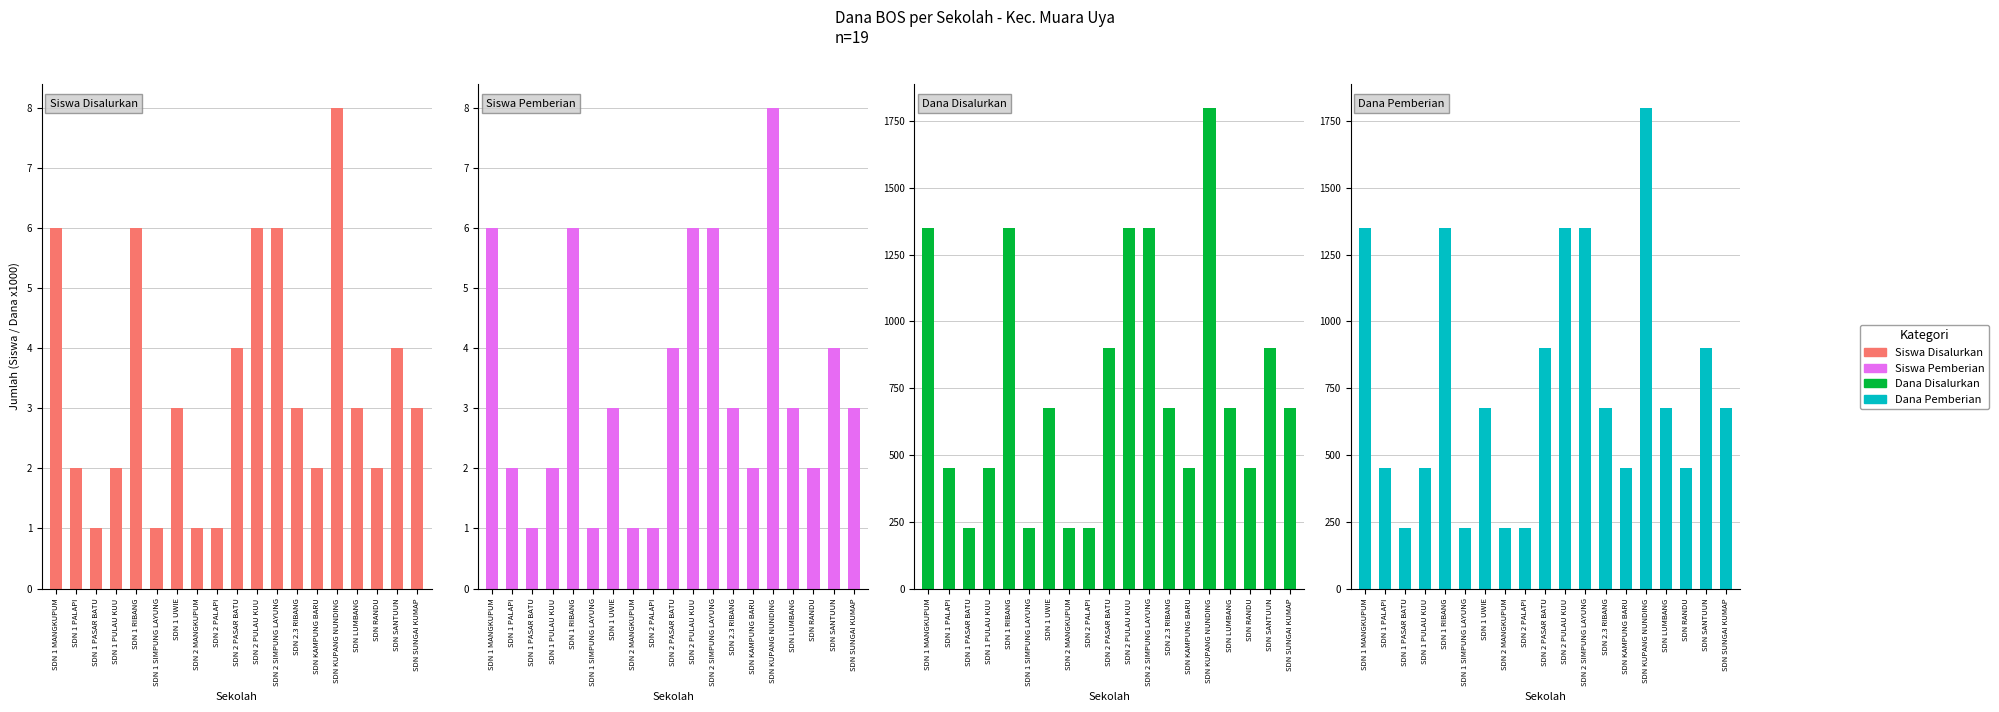

What is the sum of the Dana Disalurkan values at SDN 2 SIMPUNG LAYUNG and SDN 1 PULAU KUU?

1800